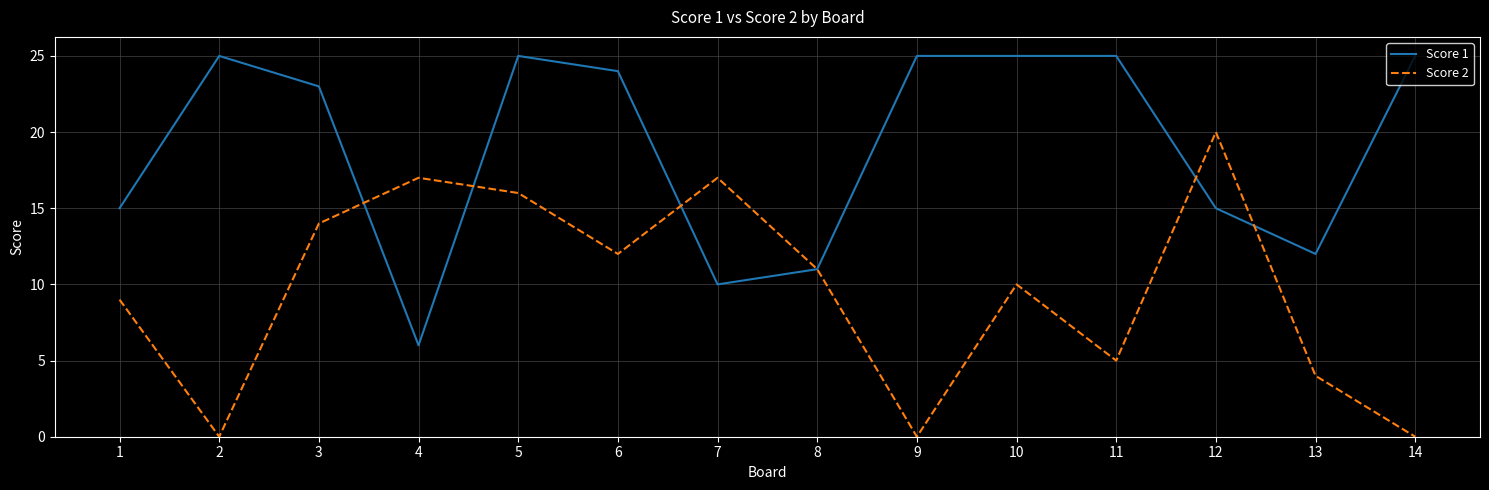

What are all the series names shown in the legend?

Score 1, Score 2